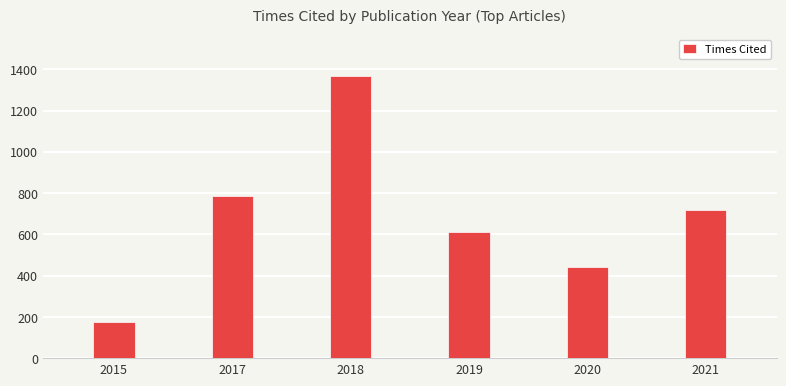

Is it true that the value at 2015 is 176?

True